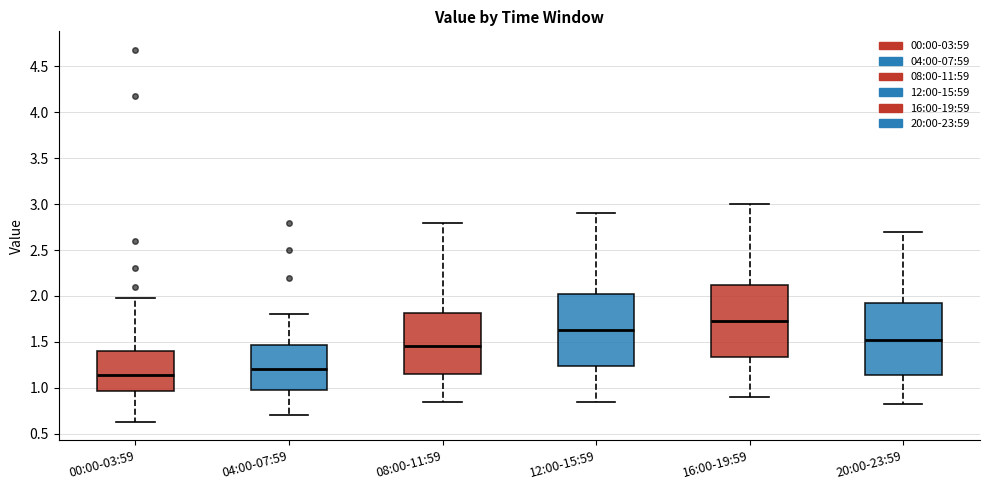

Which box has the highest median line?

16:00-19:59